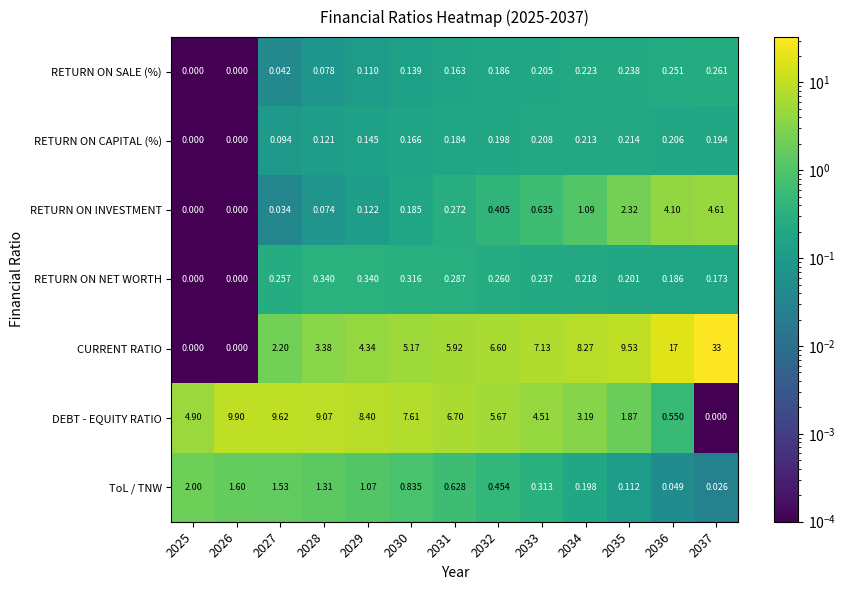

Rank the series at 2035 from lowest to highest value.

ToL / TNW, RETURN ON NET WORTH, RETURN ON CAPITAL (%), RETURN ON SALE (%), DEBT - EQUITY RATIO, RETURN ON INVESTMENT, CURRENT RATIO